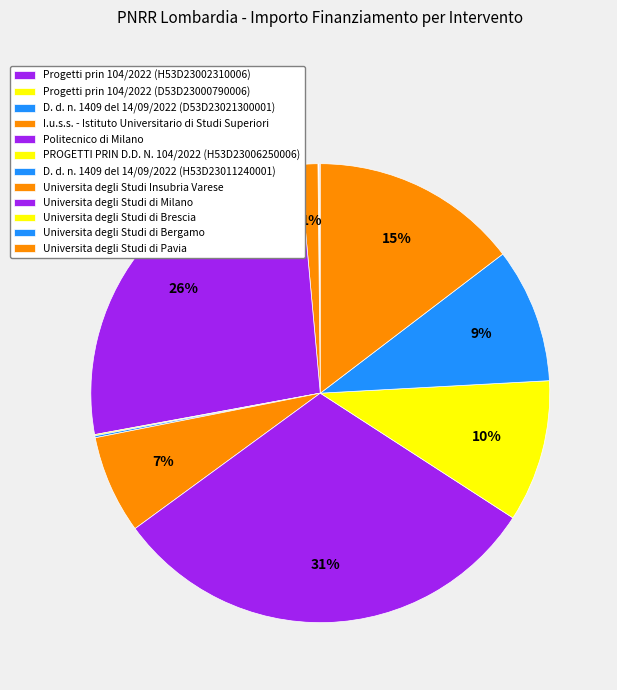

Rank the categories by value from highest to lowest.

UNIVERSITA DEGLI STUDI DI MILANO, POLITECNICO DI MILANO, UNIVERSITA DEGLI STUDI DI PAVIA, UNIVERSITA DEGLI STUDI DI BRESCIA, UNIVERSITA DEGLI STUDI DI BERGAMO, UNIVERSITA DEGLI STUDI INSUBRIA VARESE, I.u.s.s. - istituto universitario, D. d. n. 1409 del 14/09/2022 (H53D23011240001), PROGETTI PRIN D.D. N. 104/2022 (H53D23006250006), Progetti prin d.d. n. 104/2022 (H53D23002310006), Progetti prin d.d. n. 104/2022 (D53D23000790006), D. d. n. 1409 del 14/09/2022 (D53D23021300001)